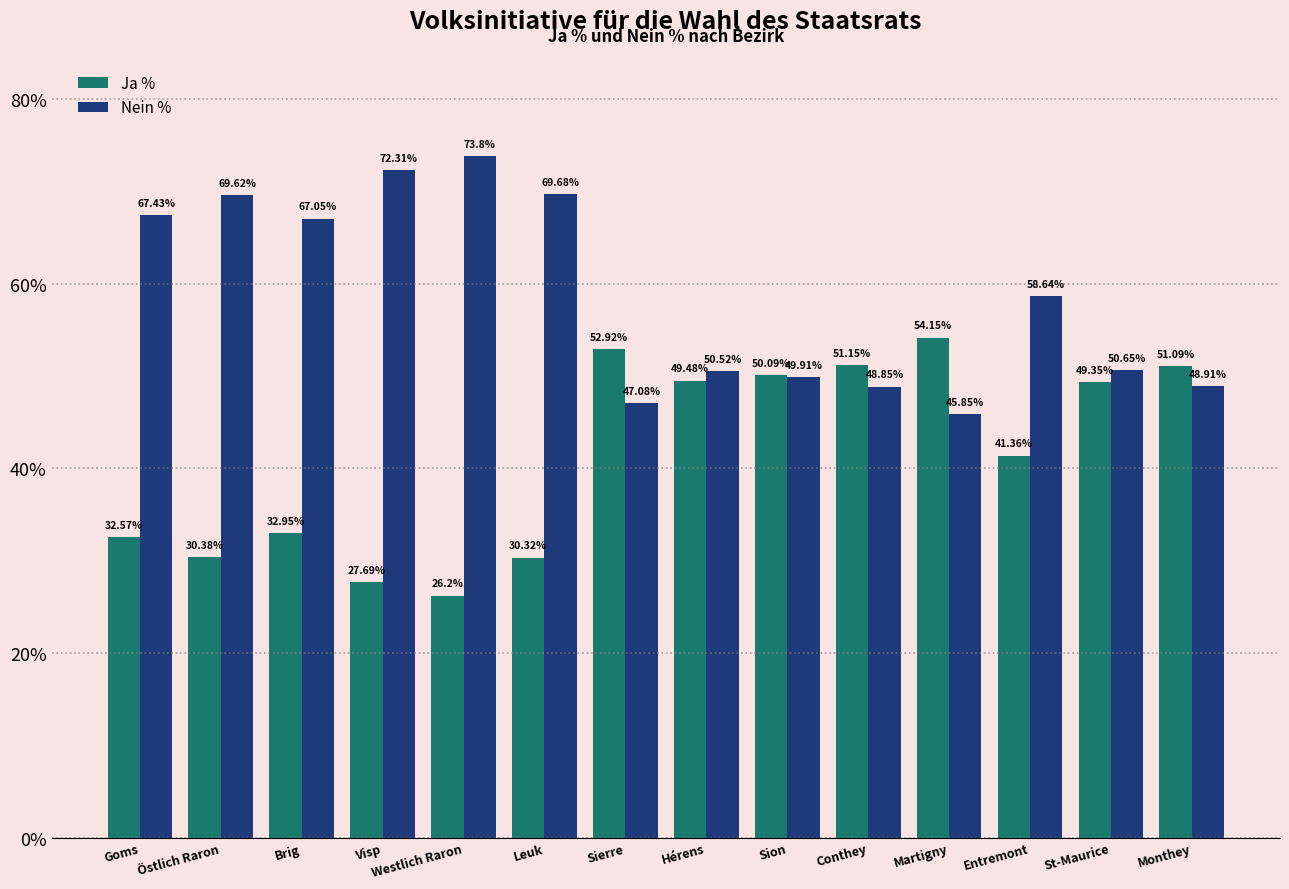

What position from the right is Conthey?

5